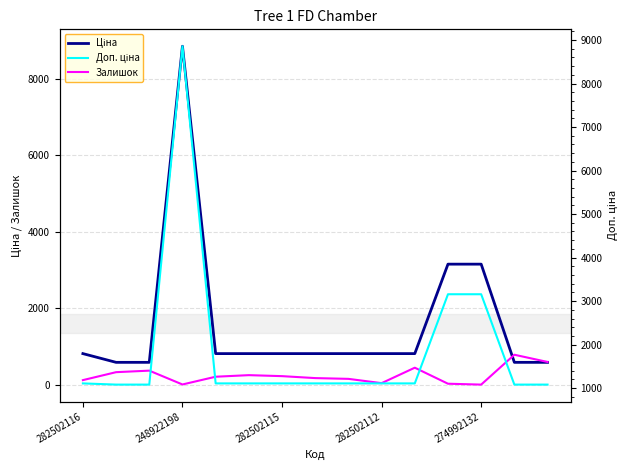

True or false: Залишок and Доп. ціна intersect in this chart.

False